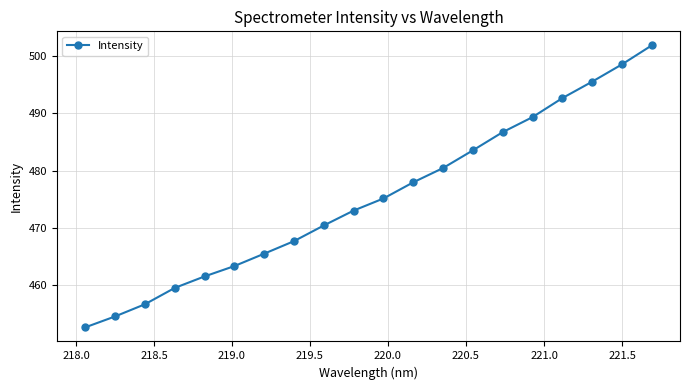

How many values exceed 475?

10